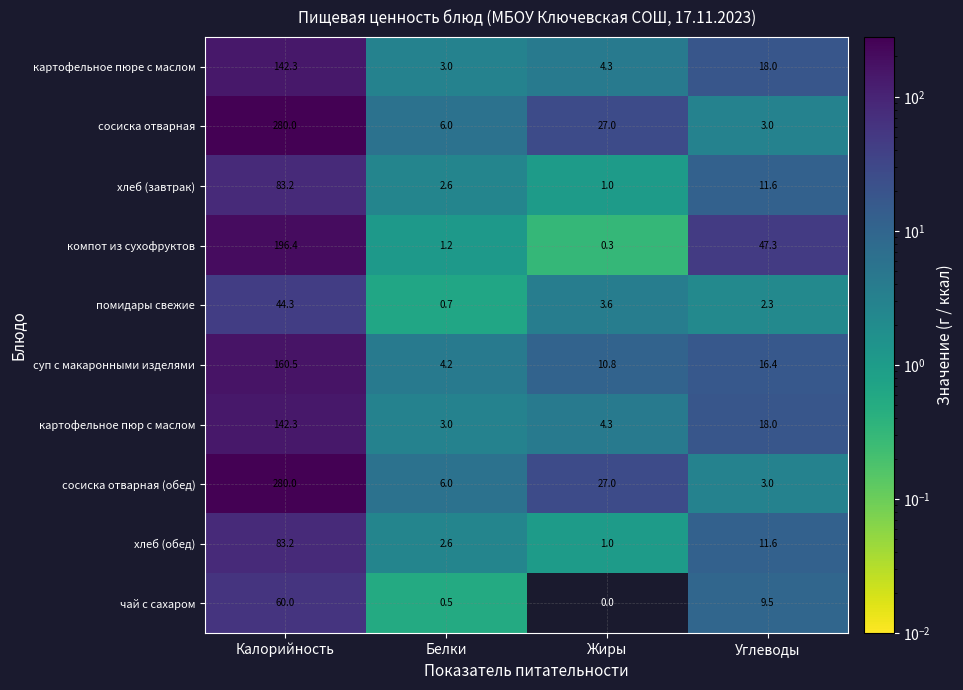

What is the greatest value displayed?

280.0